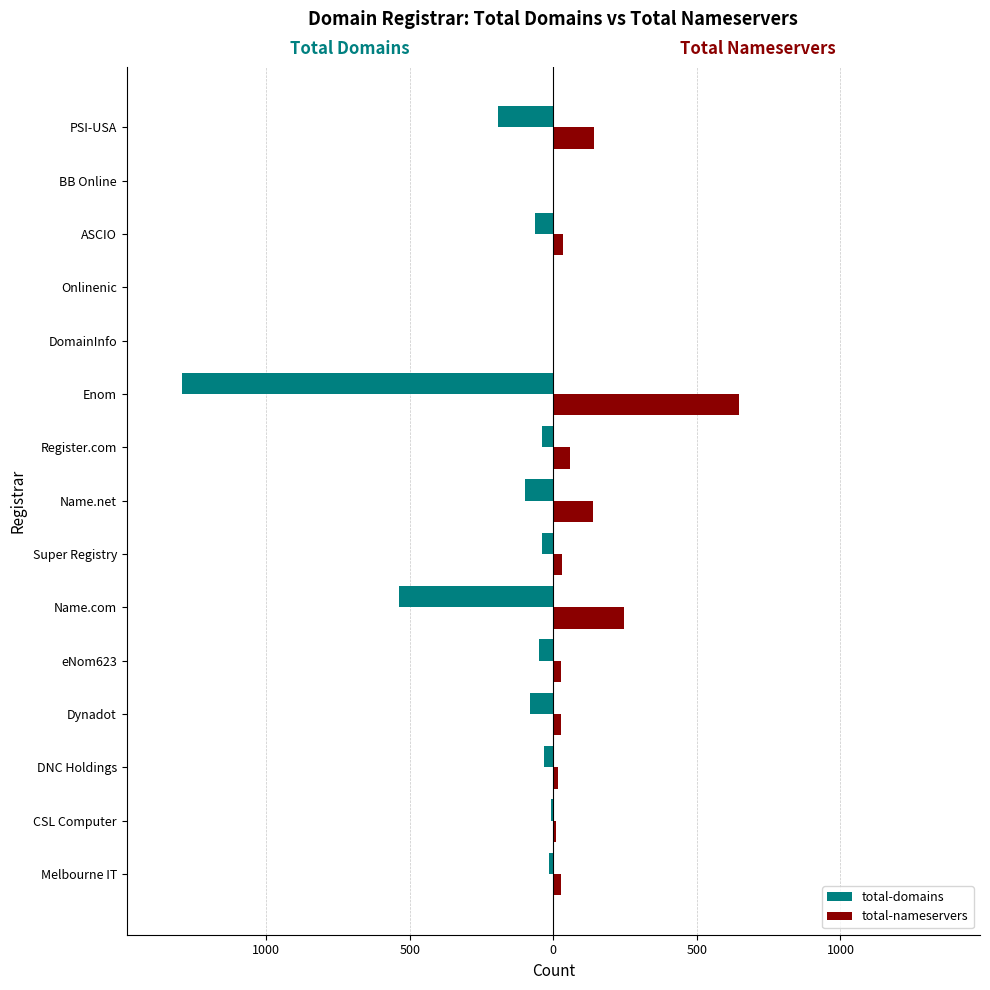

What are all the series names shown in the legend?

total-domains, total-nameservers